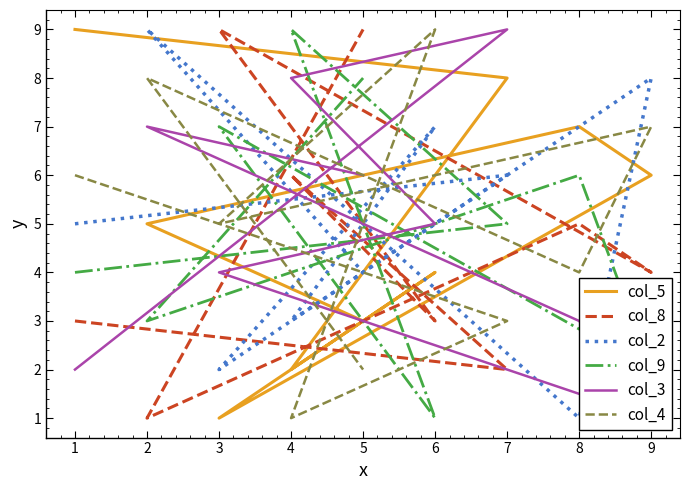

What is the sum of the col_8 values at 1 and 8?

8